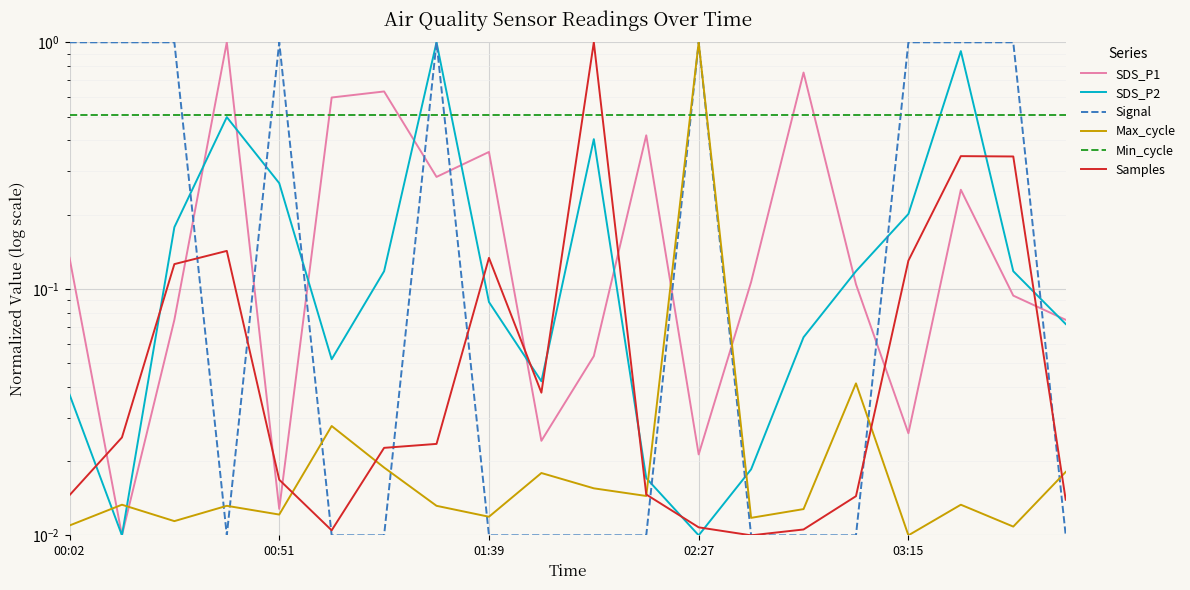

In SDS_P2, how many points are lower than both neighbors (excluding endpoints)?

4